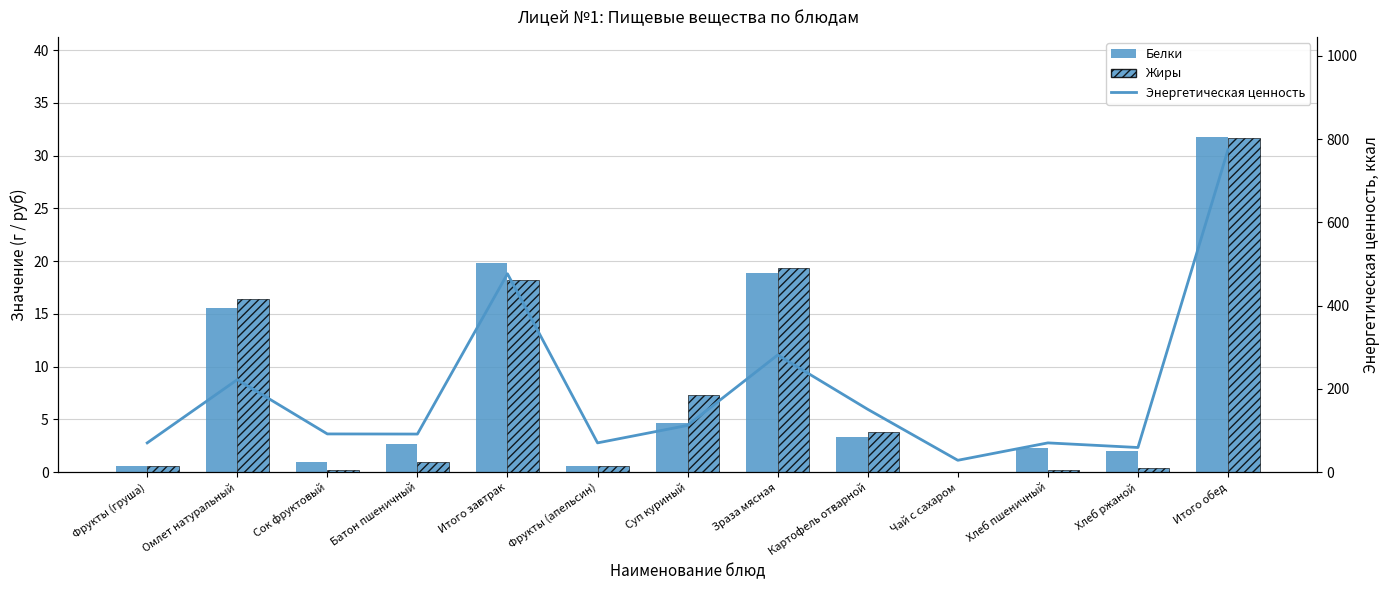

At Суп куриный, list the series in order from smallest to largest.

Белки, Жиры, Энергетическая ценность